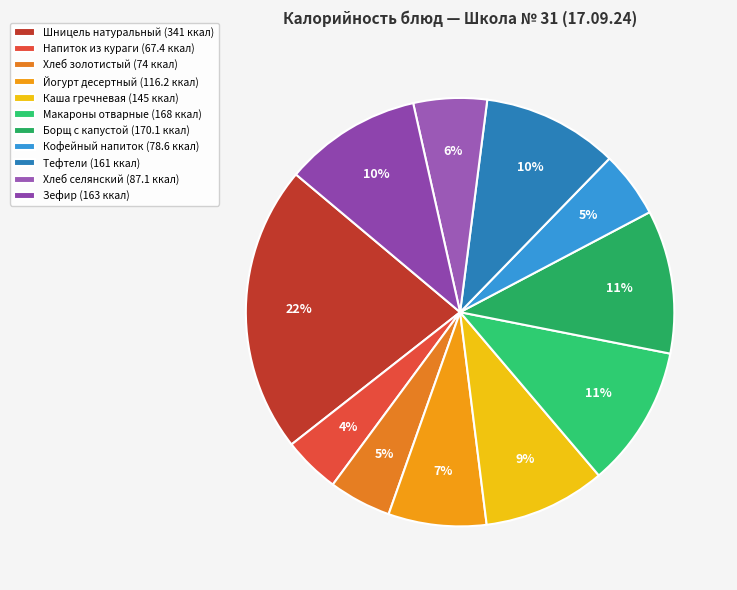

True or false: Шницель натуральный accounts for 11% of the total.

False